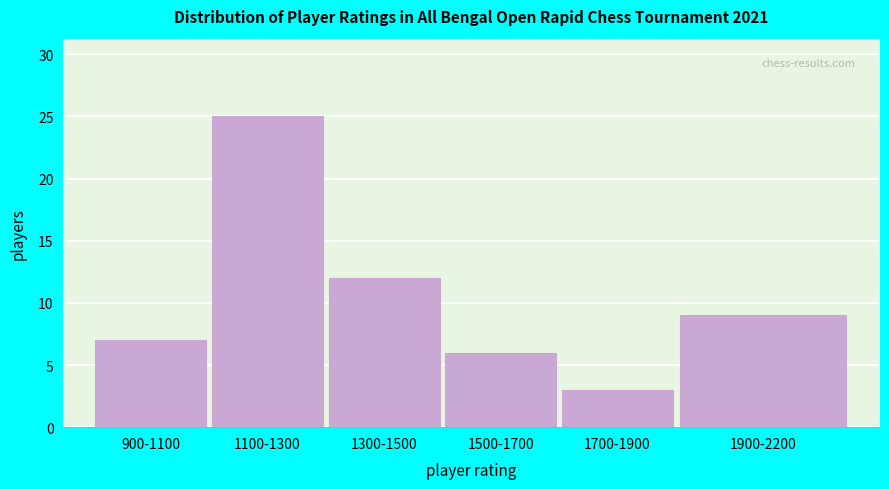

Reading left to right, extract all data points from this chart.

900-1100=7	1100-1300=25	1300-1500=12	1500-1700=6	1700-1900=3	1900-2200=9